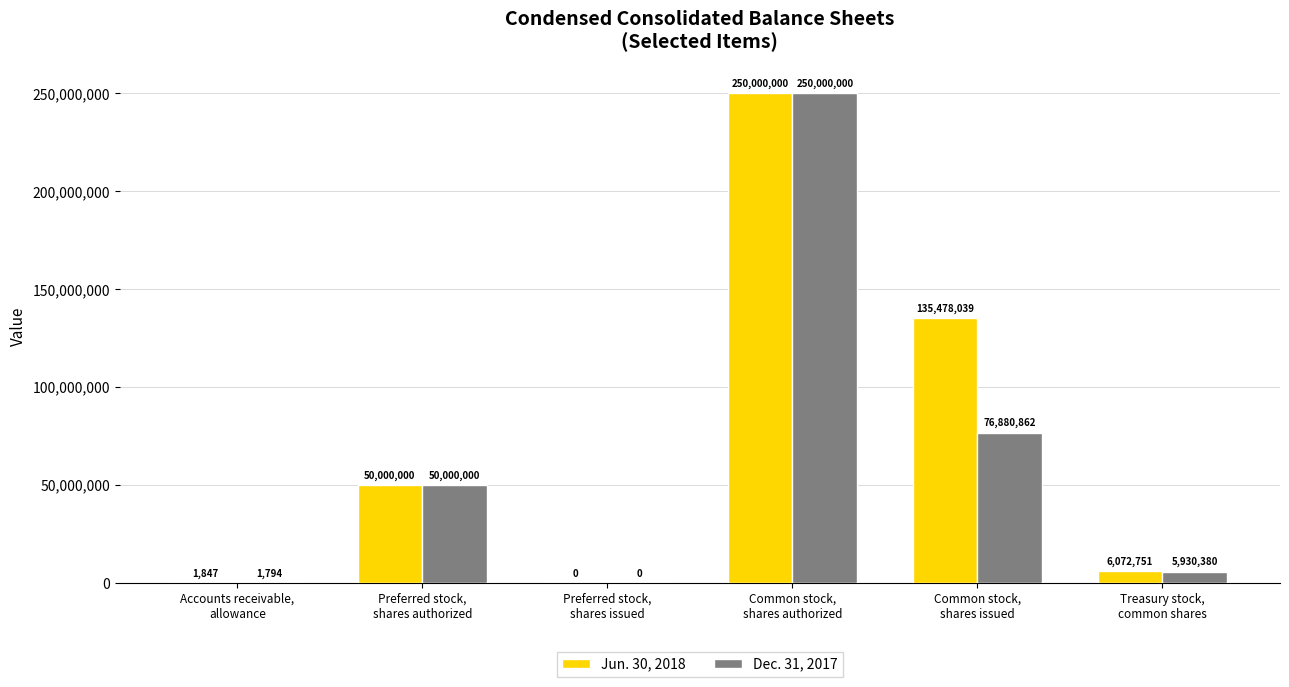

At which category is the sum across all series the highest?

Common stock,
shares authorized